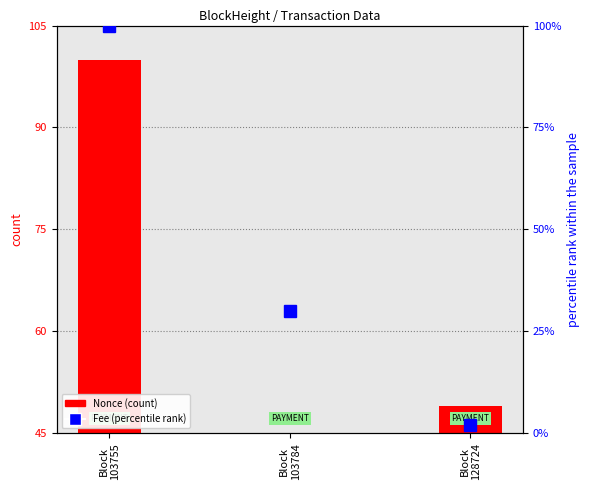

What is the average value of the Fee (percentile rank) series?

44.0